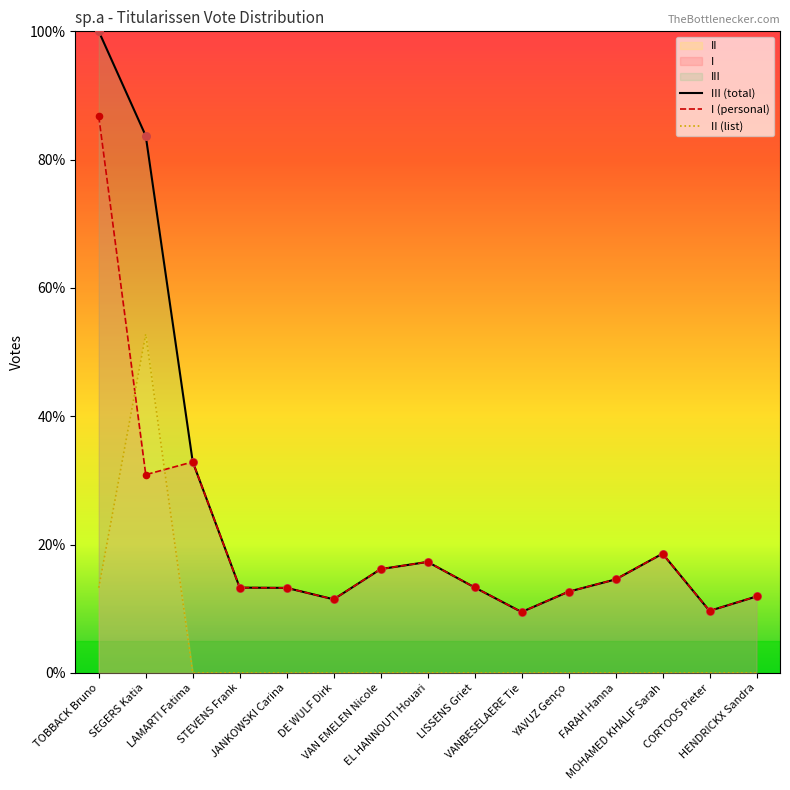

What are all the series names shown in the legend?

I, II, III